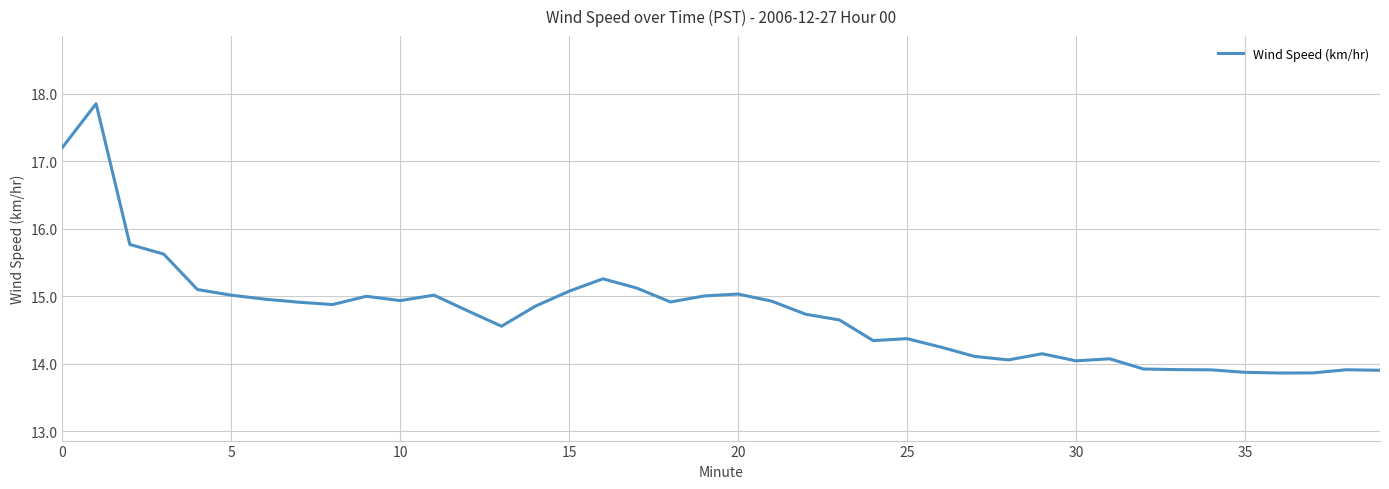

What is the minimum value shown in the chart?

13.9